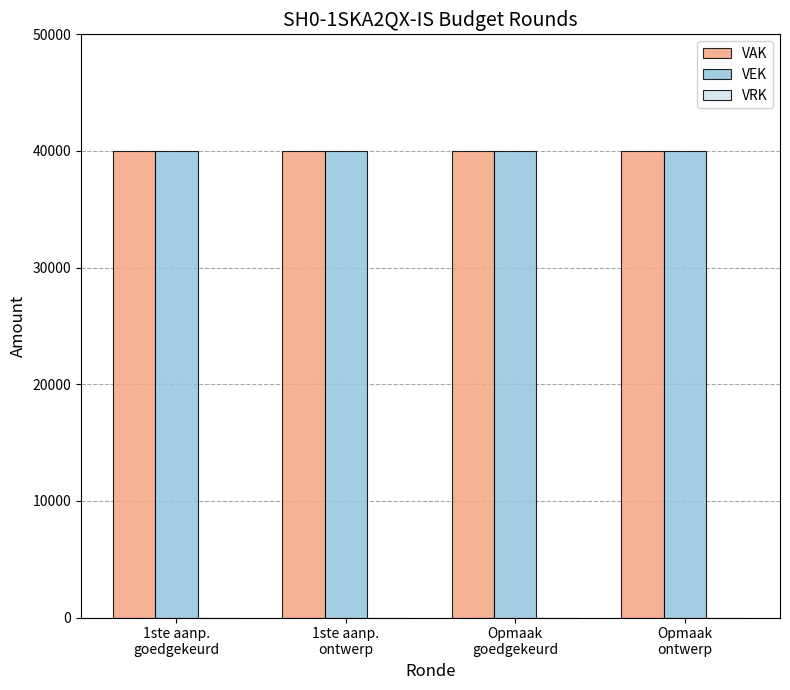

Which has a higher value, Opmaak
goedgekeurd or Opmaak
ontwerp?

Opmaak
goedgekeurd